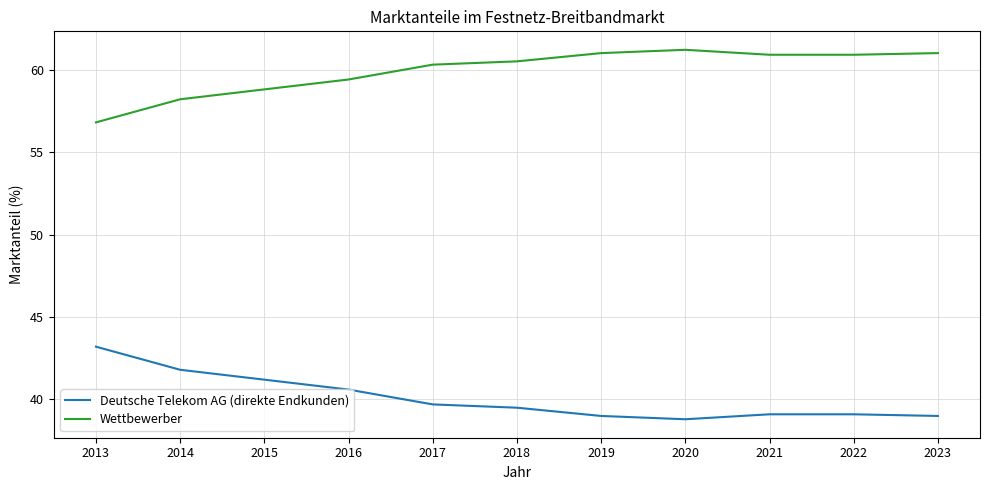

True or false: Deutsche Telekom AG (direkte Endkunden) has a value of 17.6 at 2018.

False